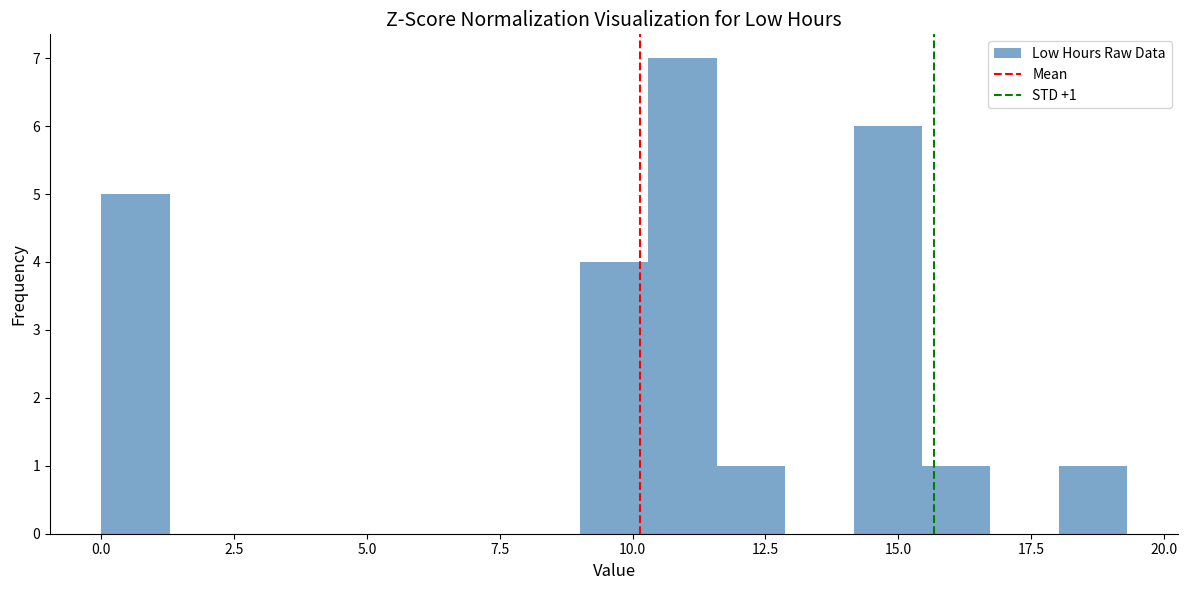

Read against the x-axis, roughly where is the centre of the tallest bar?

11.0